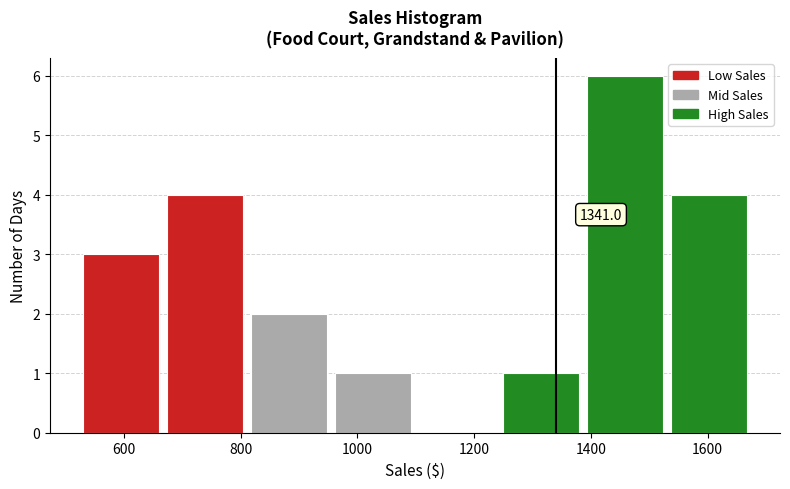

Over which range of the x-axis is the bar tallest?

1400 to 1540